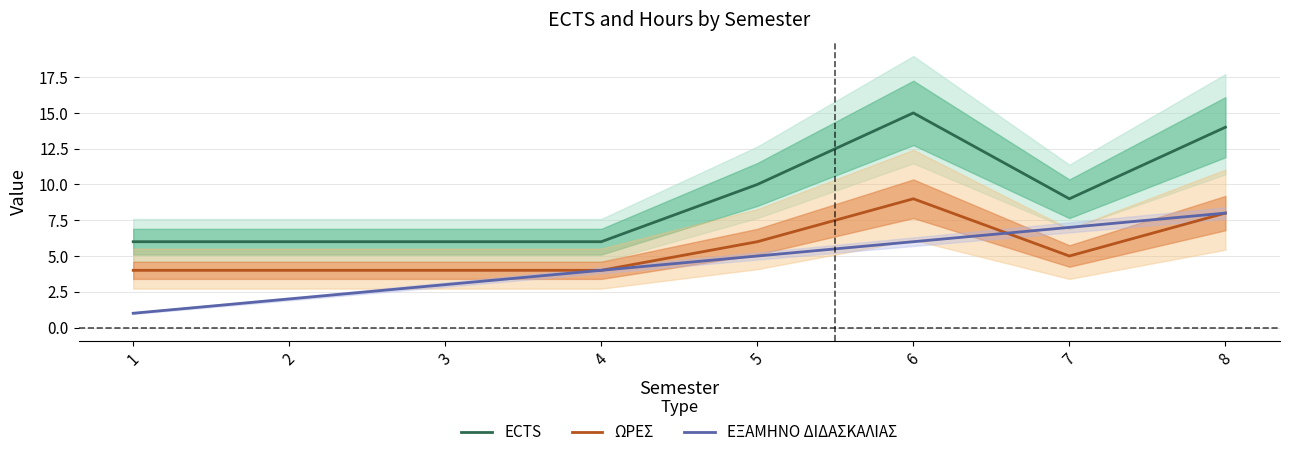

What is the sum of all ΩΡΕΣ values?

44